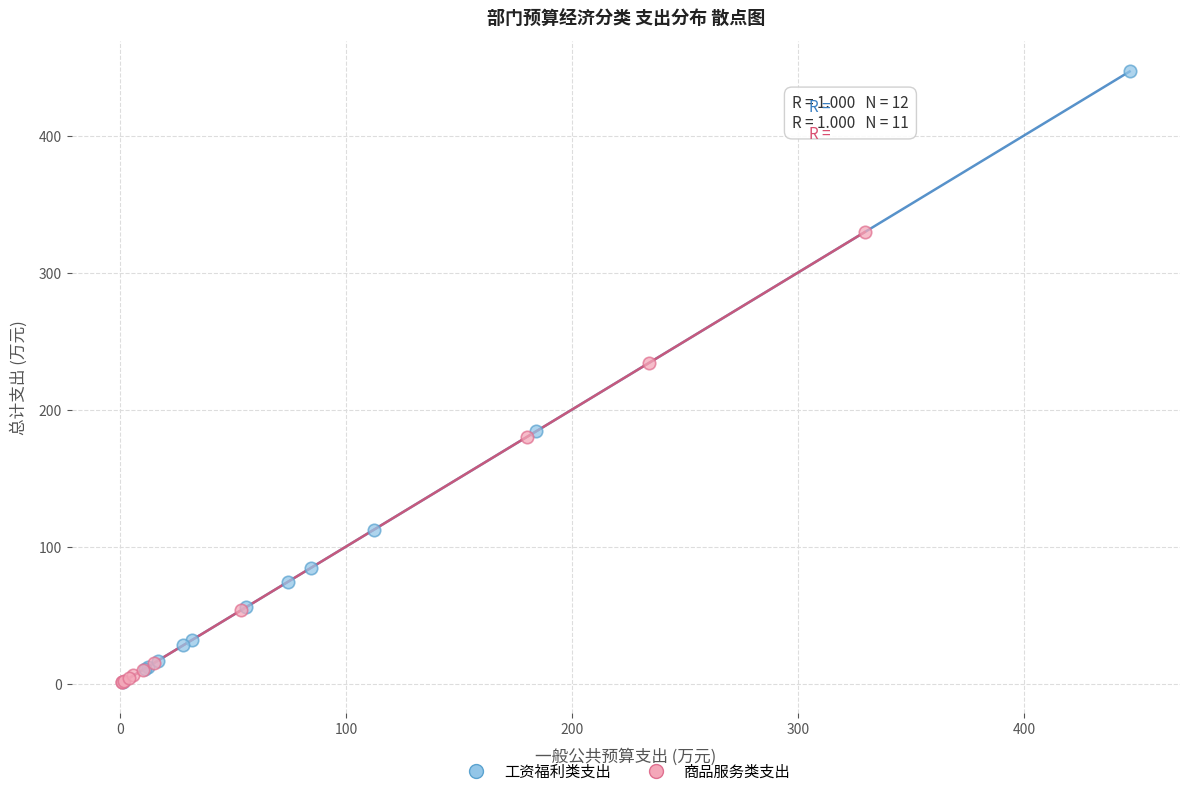

Which series reaches the maximum Y coordinate?

工资福利类支出